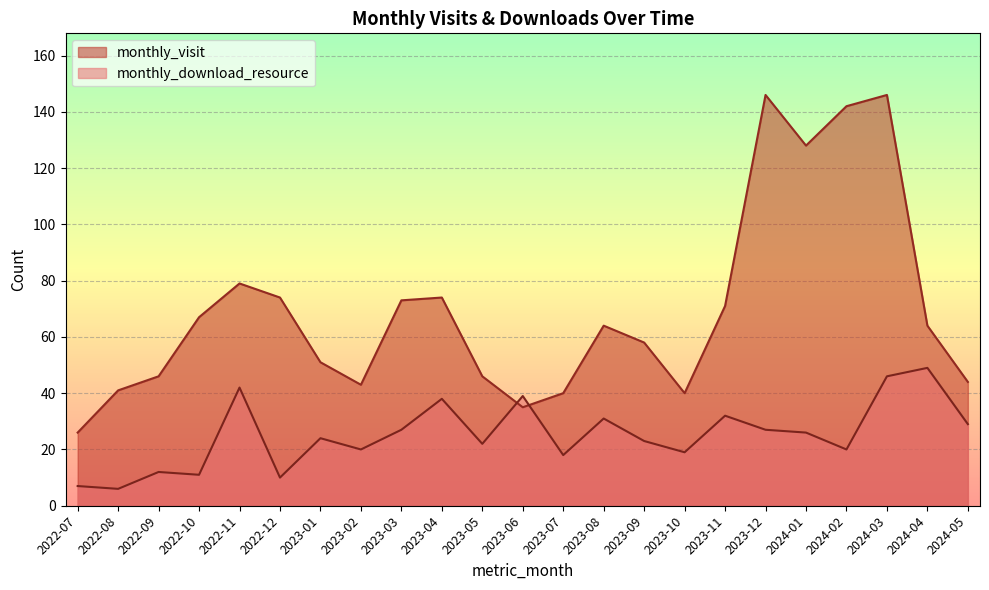

What is the difference between the monthly_visit values at 2023-07 and 2022-08?

1